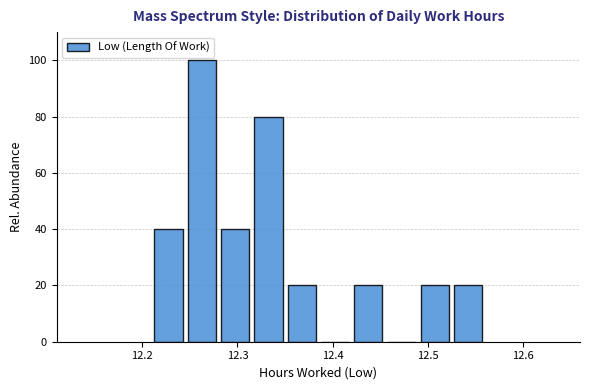

Read against the x-axis, roughly where is the centre of the tallest bar?

12.26